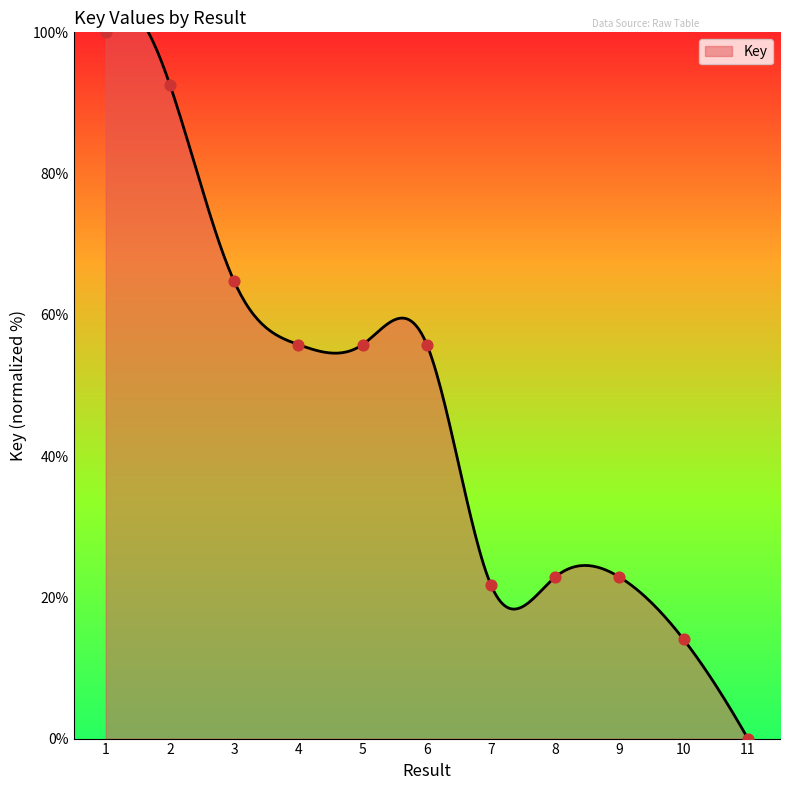

What is the ratio of the value at 1 to the value at 7?

4.6